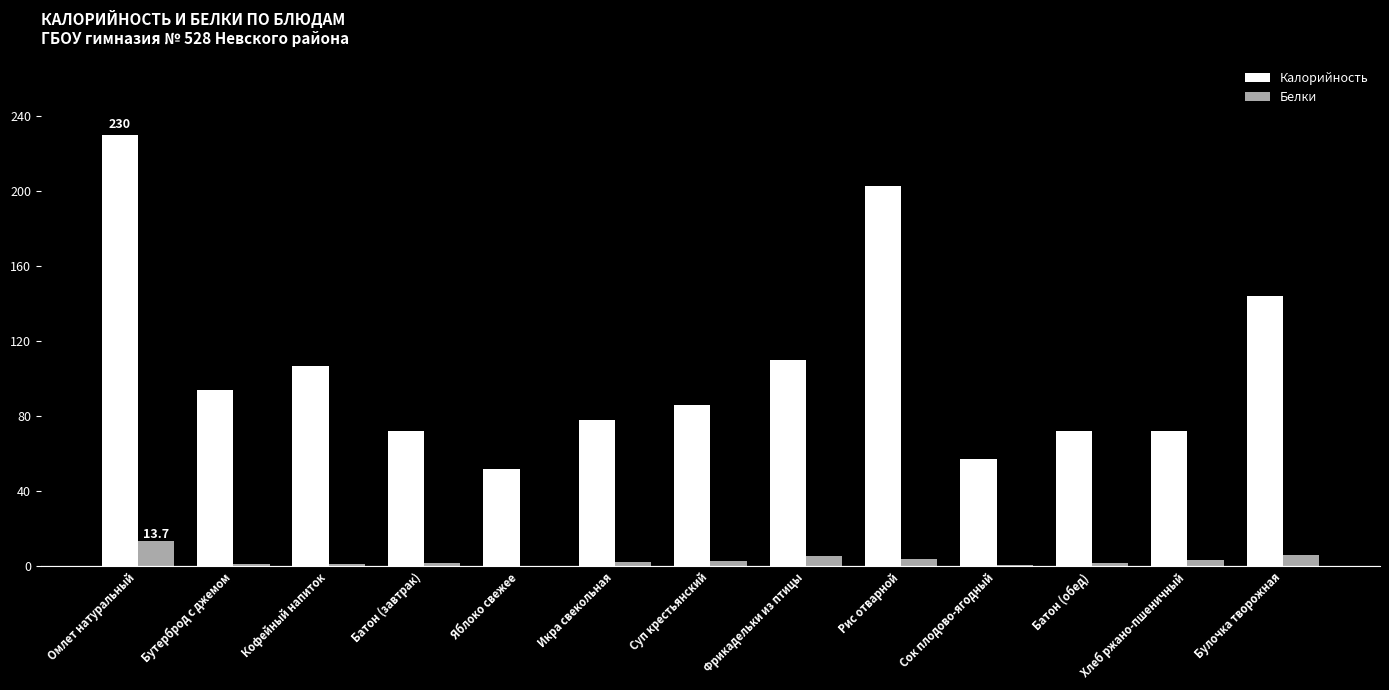

What are all the series names shown in the legend?

Калорийность, Белки